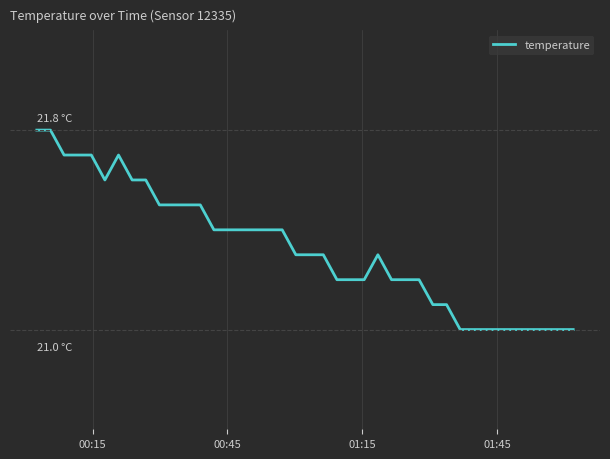

Does the chart display data point markers on the line(s)?

No